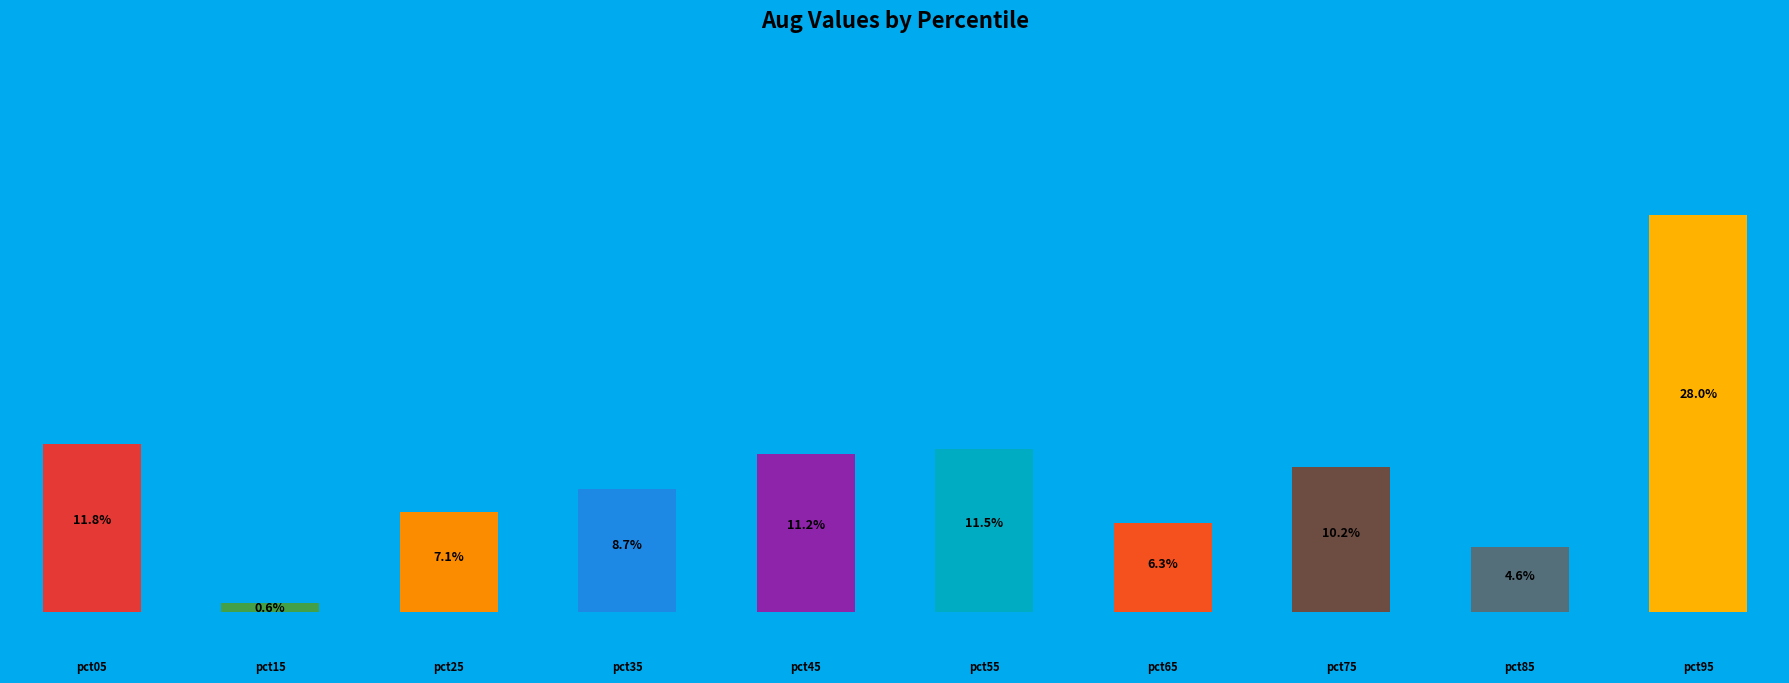

What percentage do pct45 and pct85 together represent?

15.8%